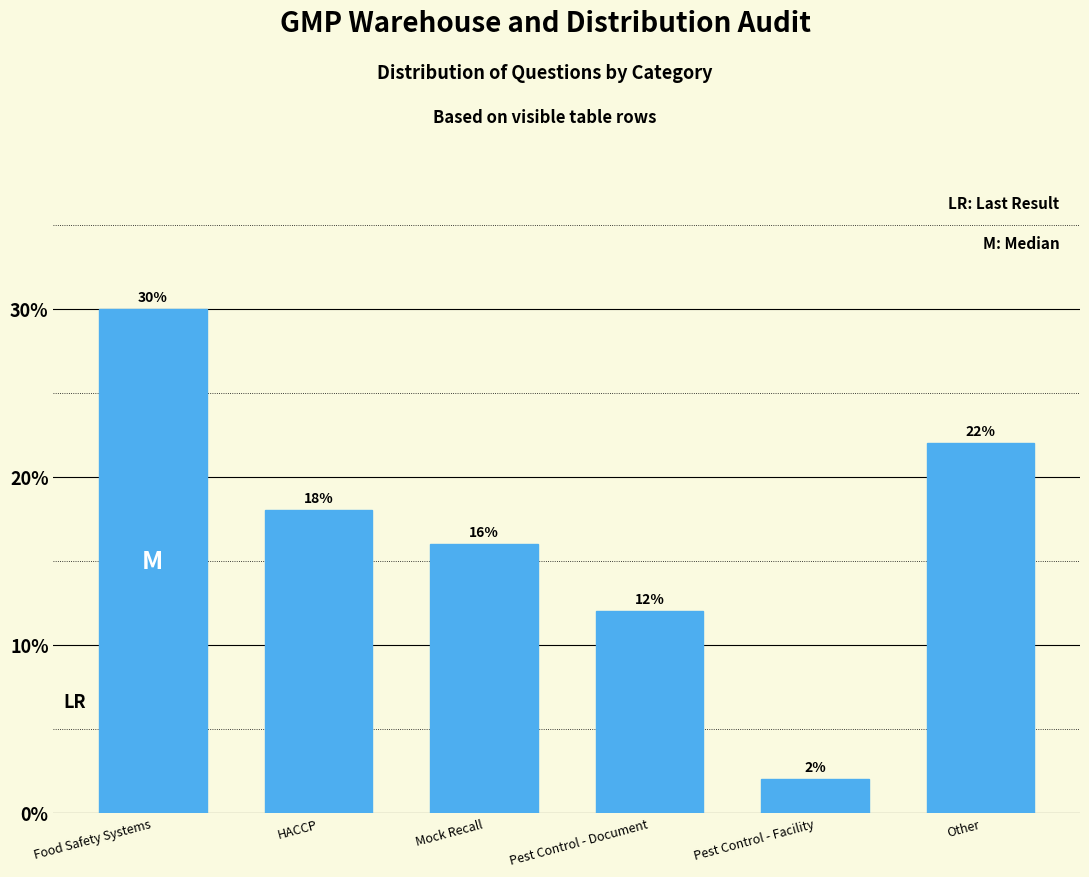

Reading left to right, transcribe all the data shown in this chart.

30	18	16	12	2	22